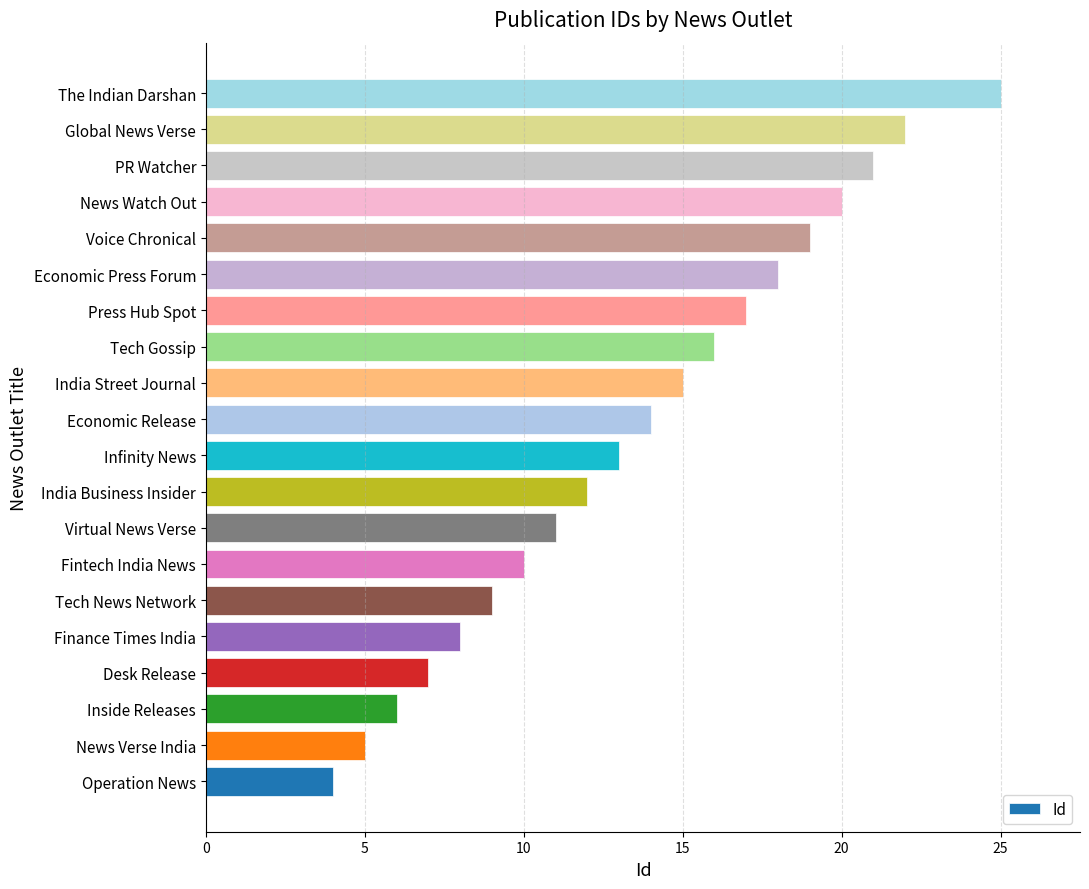

What is the difference between the maximum and minimum values?

21